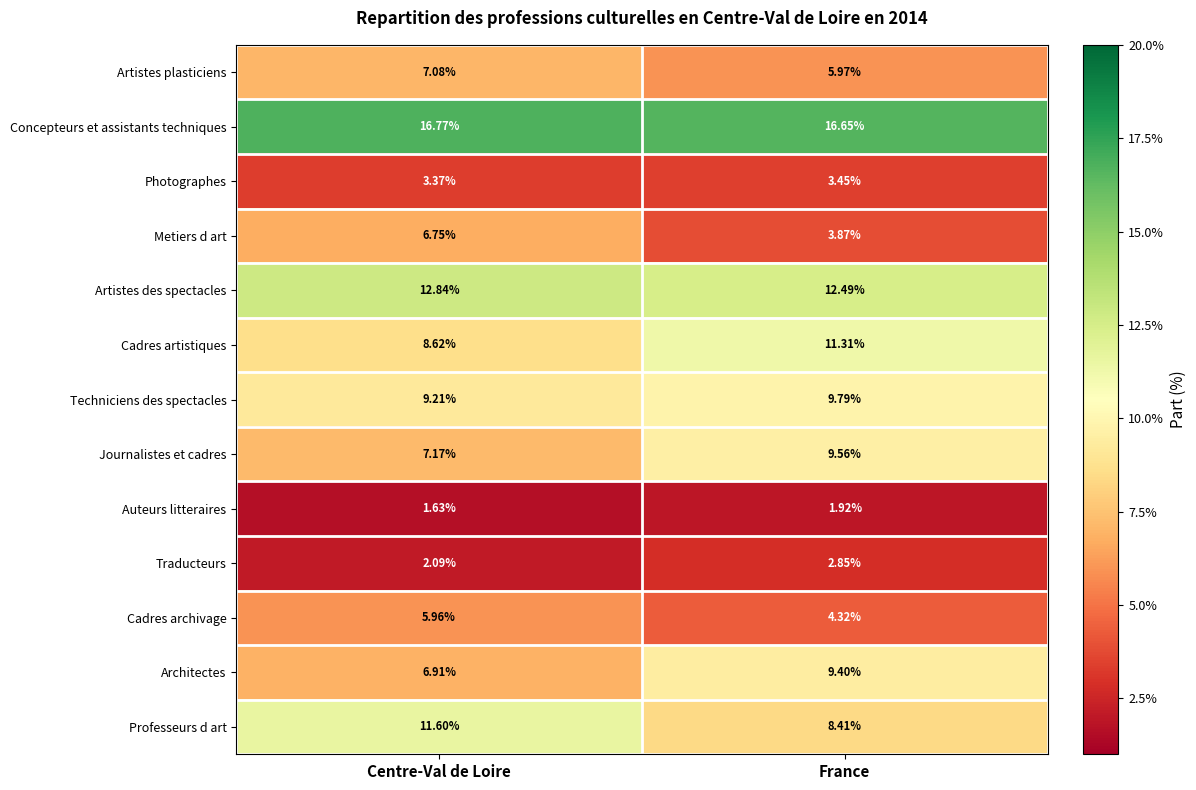

Which label corresponds to the smallest value in the chart?

Centre-Val de Loire